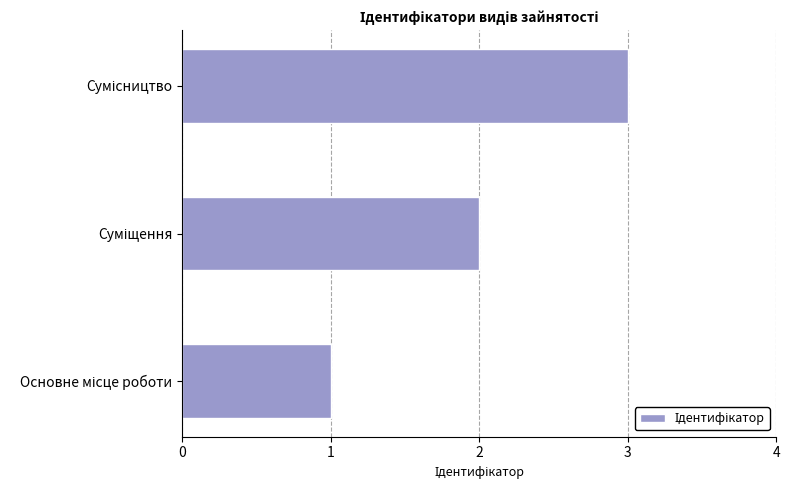

What is the sum of all values?

6